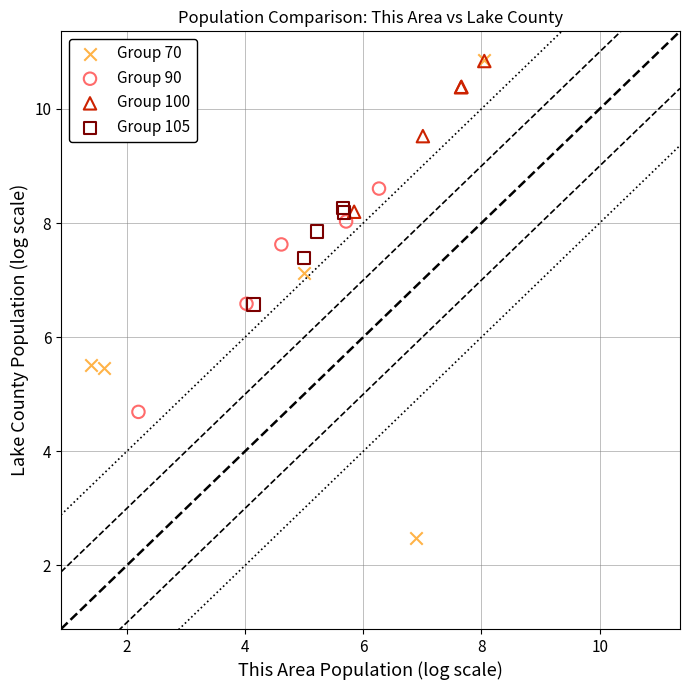

What are all the series names shown in the legend?

Group 70, Group 90, Group 100, Group 105